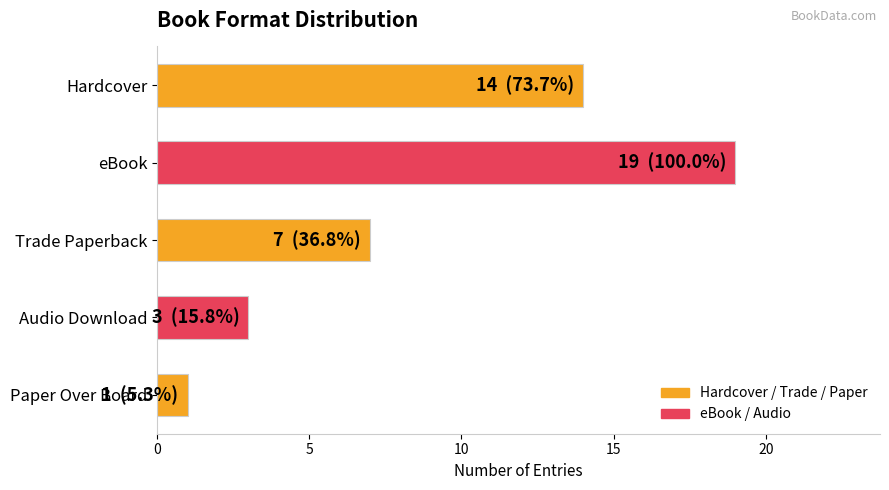

True or false: the data shows 32 at eBook.

False